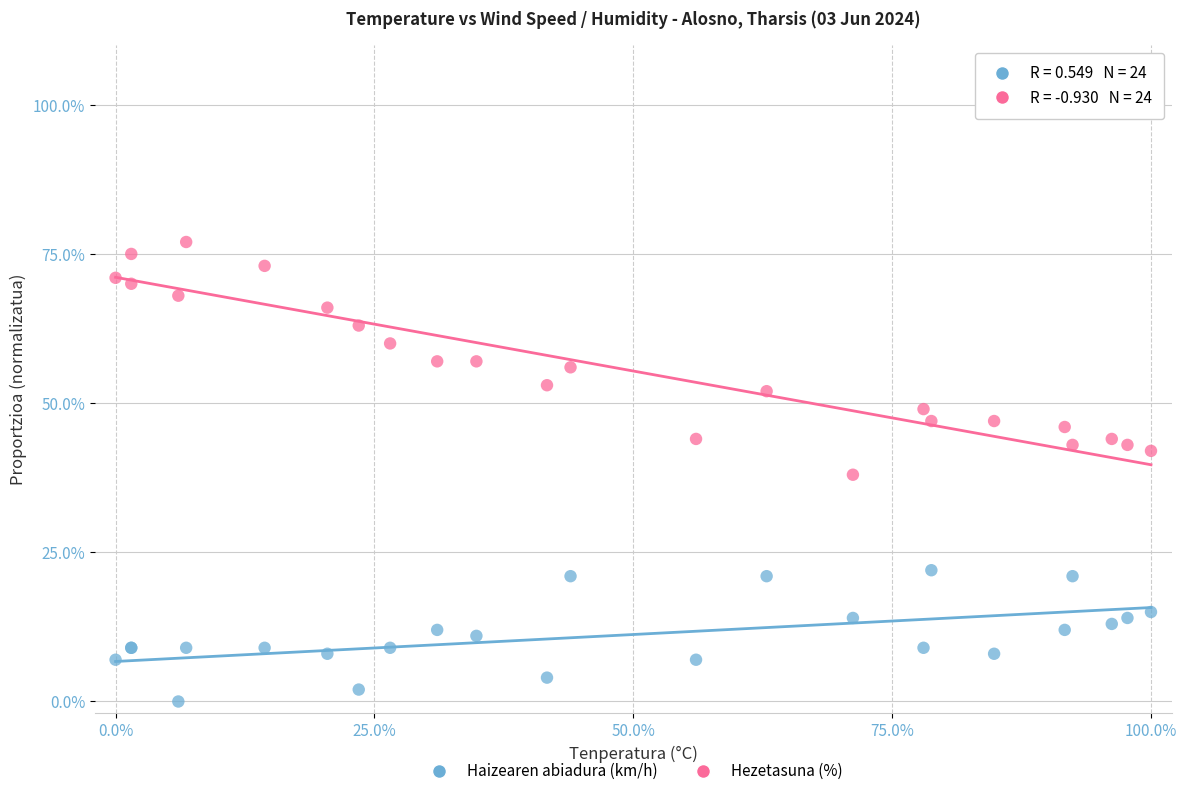

Which series has the widest spread of Y values?

Hezetasuna (%)